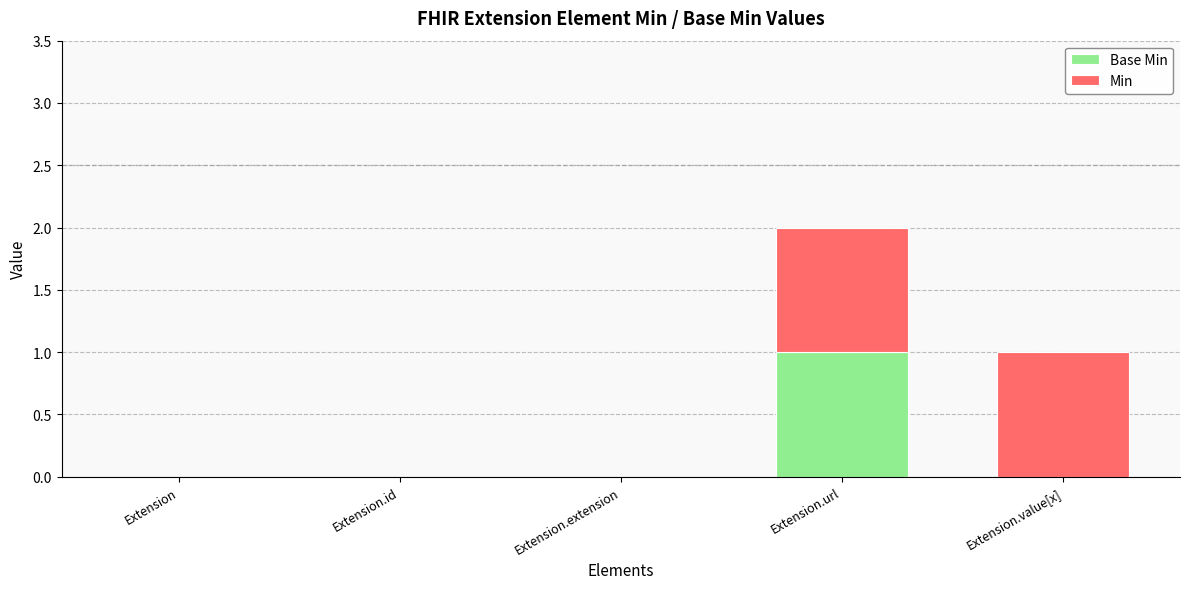

At which category is the sum across all series the highest?

Extension.url